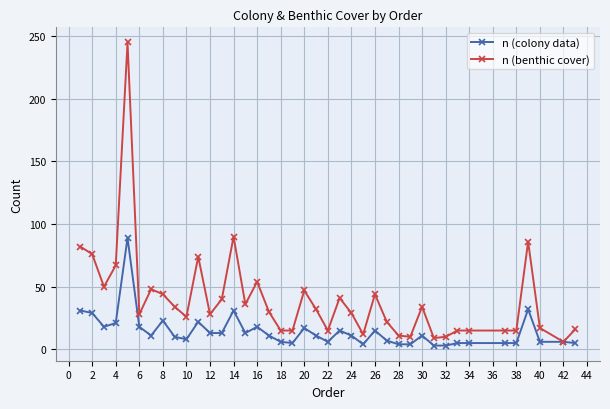

What is the difference between the maximum and minimum values in the n (colony data) series?

86